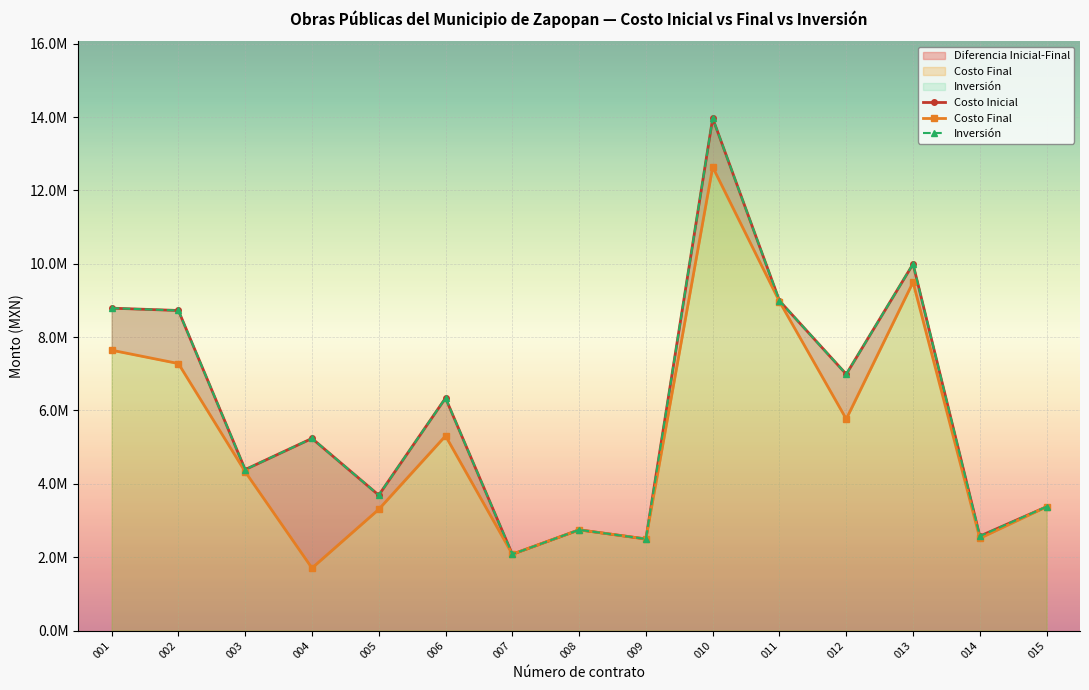

What are all the series names shown in the legend?

Costo Inicial, Costo Final, Inversión